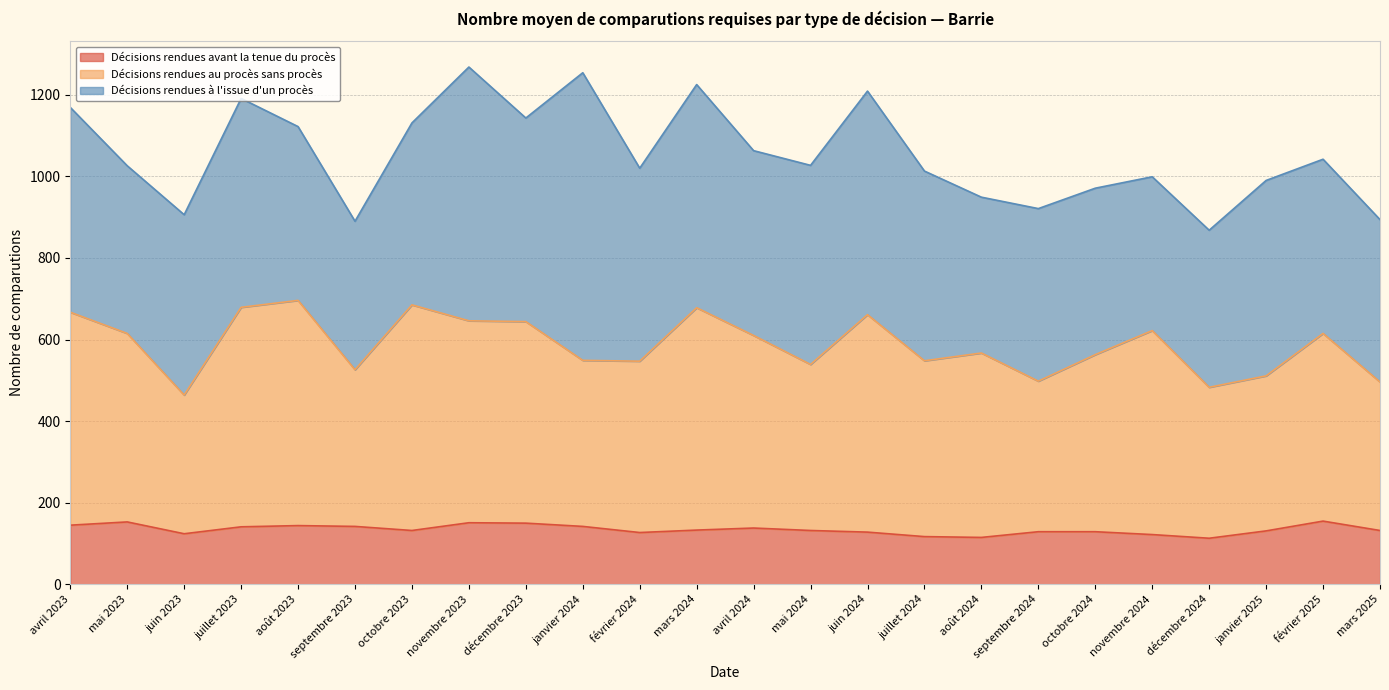

What position from the left is juin 2024?

15